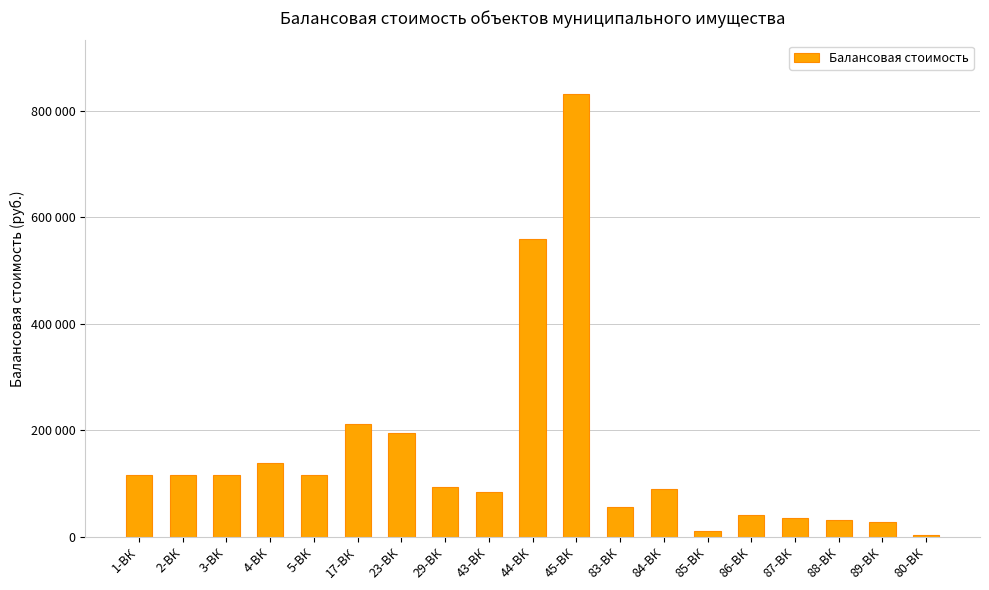

At which category does the chart reach its peak across all series?

45-ВК